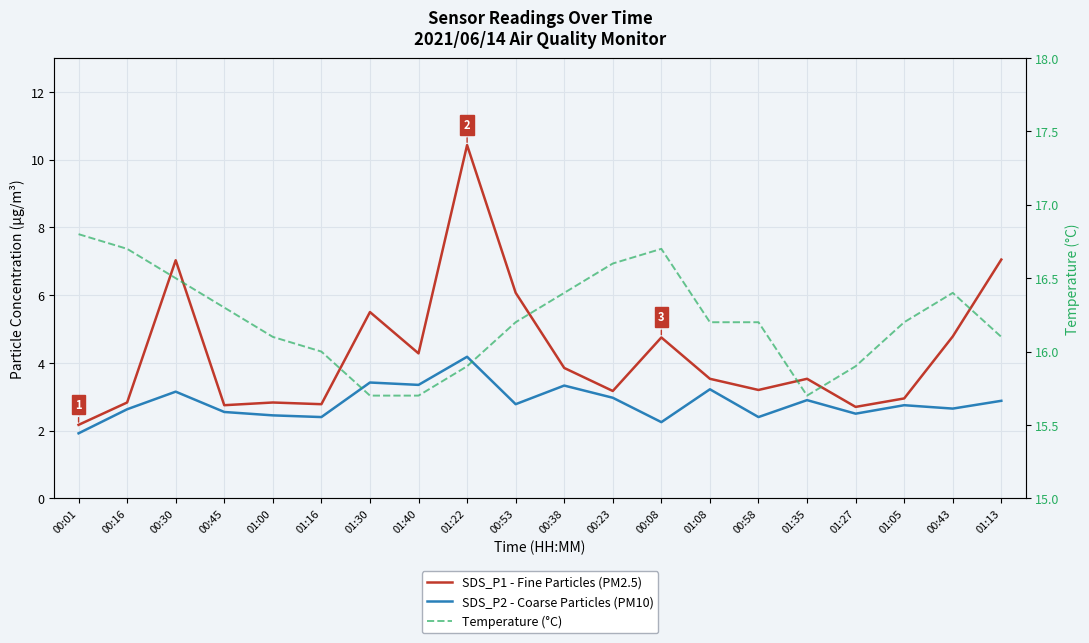

True or false: Temperature (°C) has a value of 16.0 at 01:16.

True